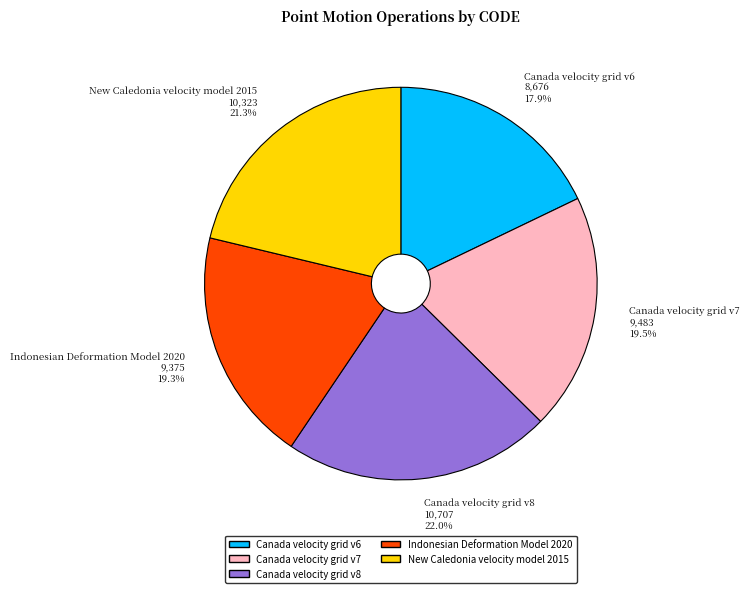

Is the sum of New Caledonia velocity model 2015 and Indonesian Deformation Model 2020 greater than half?

No